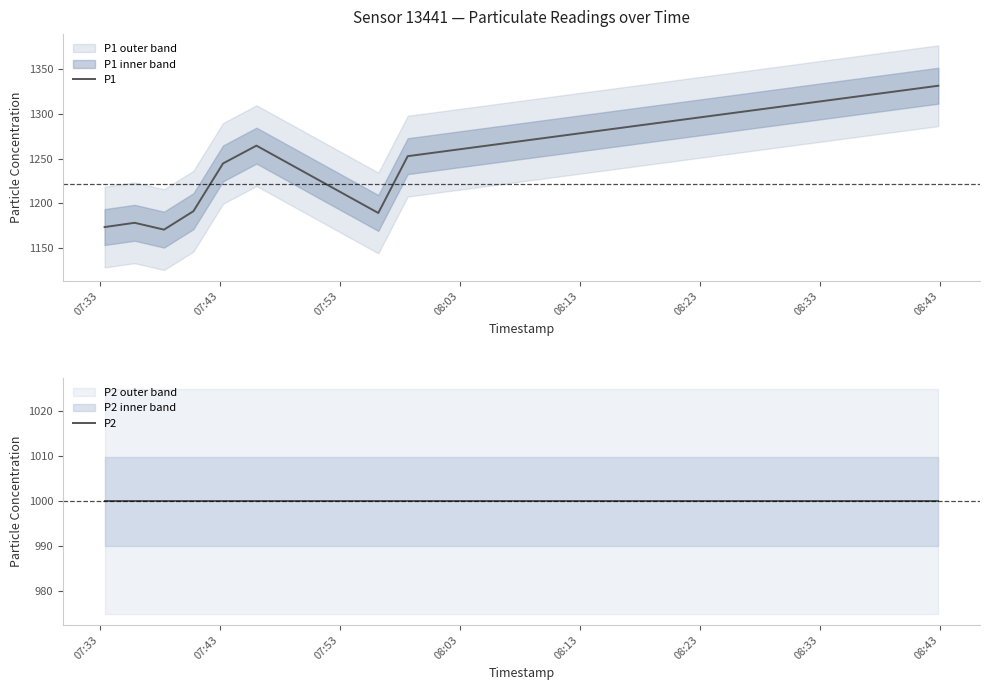

What value does the P1 series have at 07:33?

1173.7